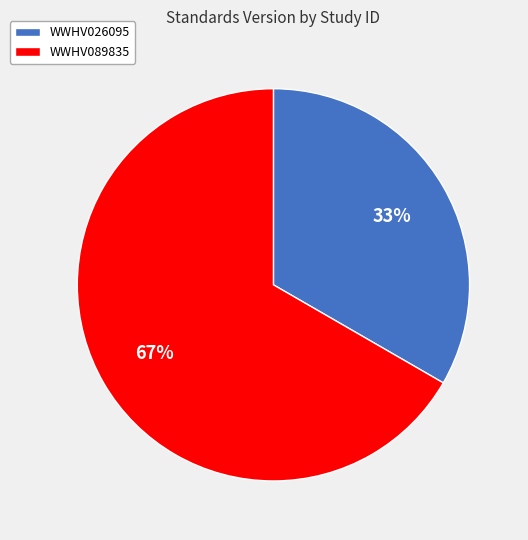

To the nearest percent, what is the average slice percentage?

50%